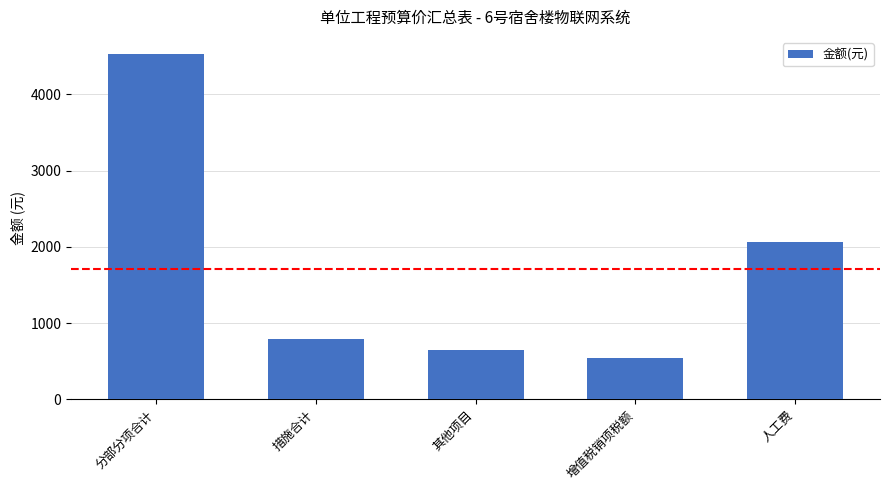

What is the label of the 3rd bar from the left?

其他项目